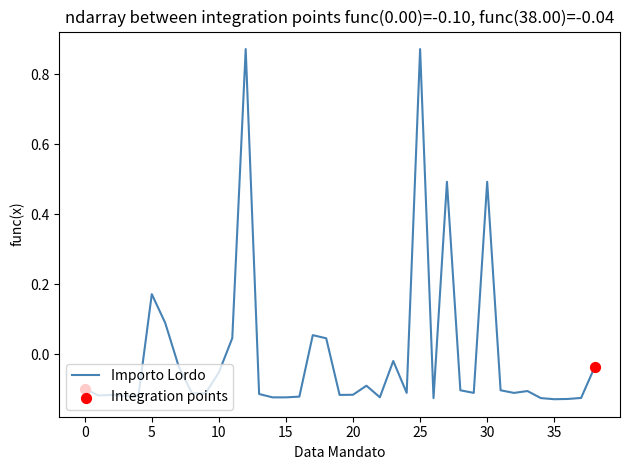

What is the difference between the maximum and minimum values?

1.0